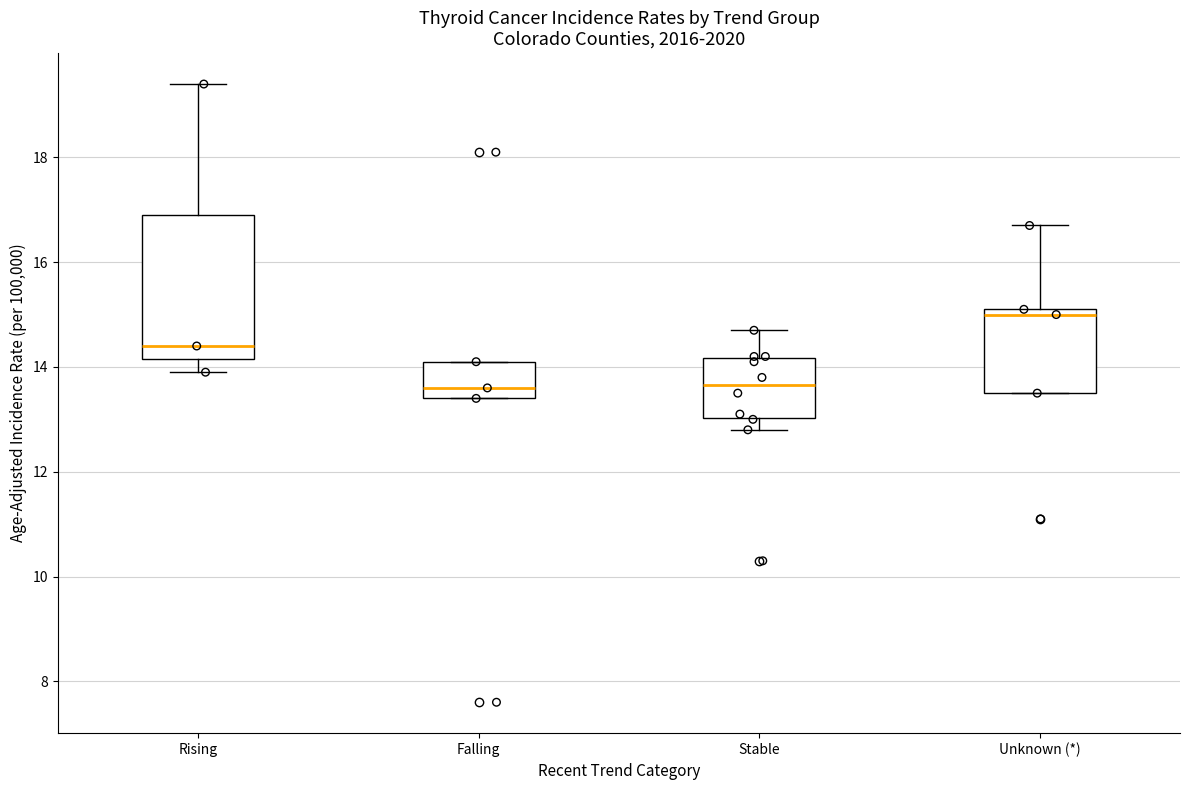

Reading left to right, read every box against the y-axis: the position of its median line, the range the box covers, and the ends of its whiskers. The values are not printed on the chart, so give them approximately, as read against the axis.

Rising: median 14.4, box 14.2 to 17.0, whiskers 14.0 to 19.4
Falling: median 13.6, box 13.4 to 14.2, whiskers 13.4 to 14.2
Stable: median 13.6, box 13.0 to 14.2, whiskers 12.8 to 14.8
Unknown (*): median 15.0, box 13.6 to 15.2, whiskers 13.6 to 16.8